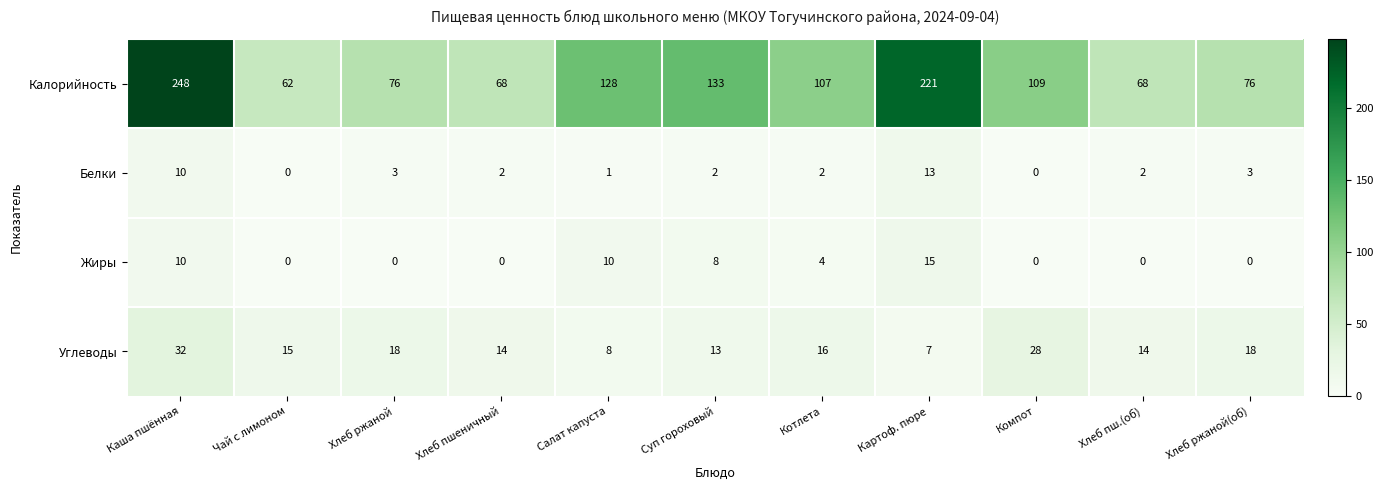

Which series has the largest range (max minus min)?

Калорийность